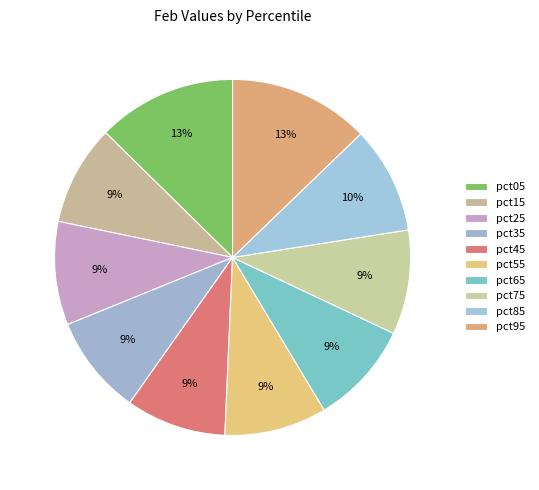

To the nearest percent, what is the difference between the largest and smallest slice percentages?

4%